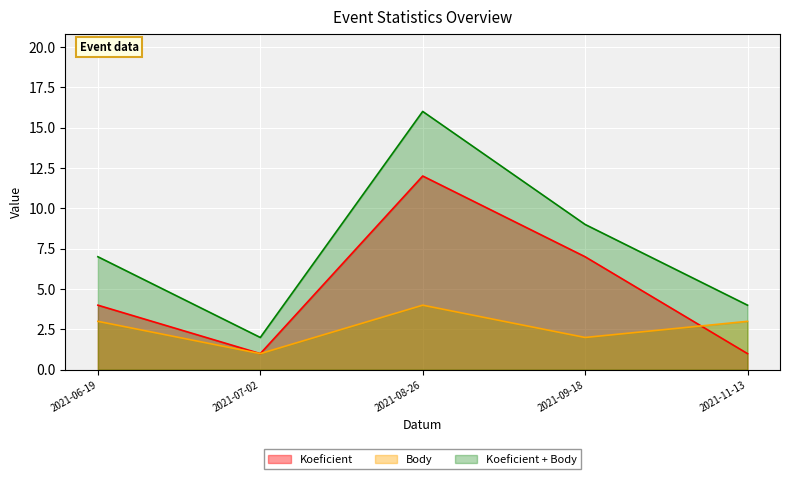

Rank the categories by Koeficient value from lowest to highest.

2021-07-02, 2021-11-13, 2021-06-19, 2021-09-18, 2021-08-26